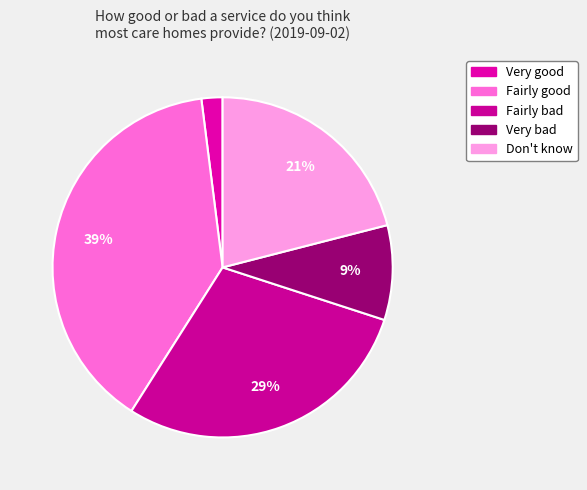

To the nearest percent, what is the difference between the Fairly bad and Very bad slice percentages?

20%